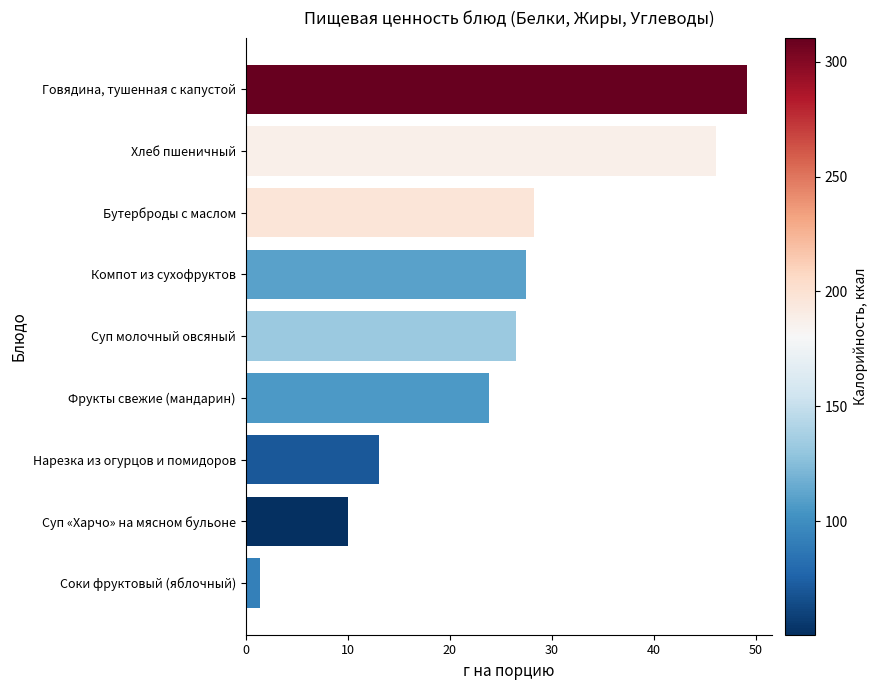

Between Нарезка из огурцов и помидоров and Бутерброды с маслом, which is larger?

Бутерброды с маслом